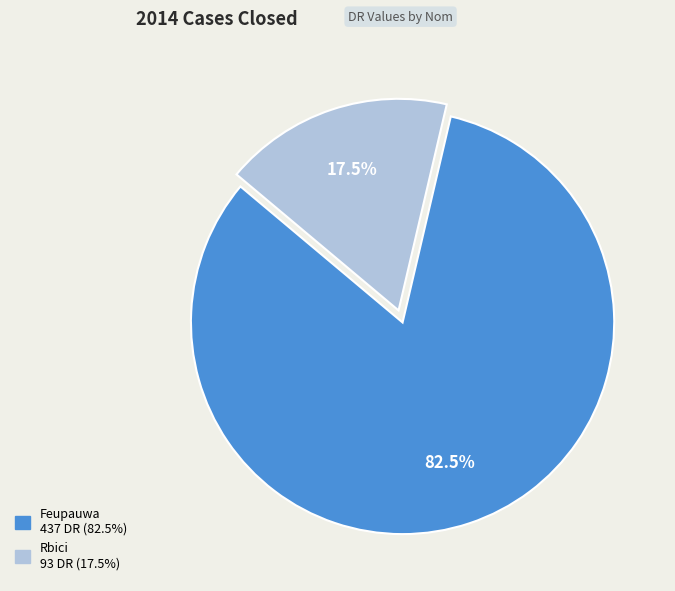

Is the sum of Feupauwa and Rbici greater than half?

Yes